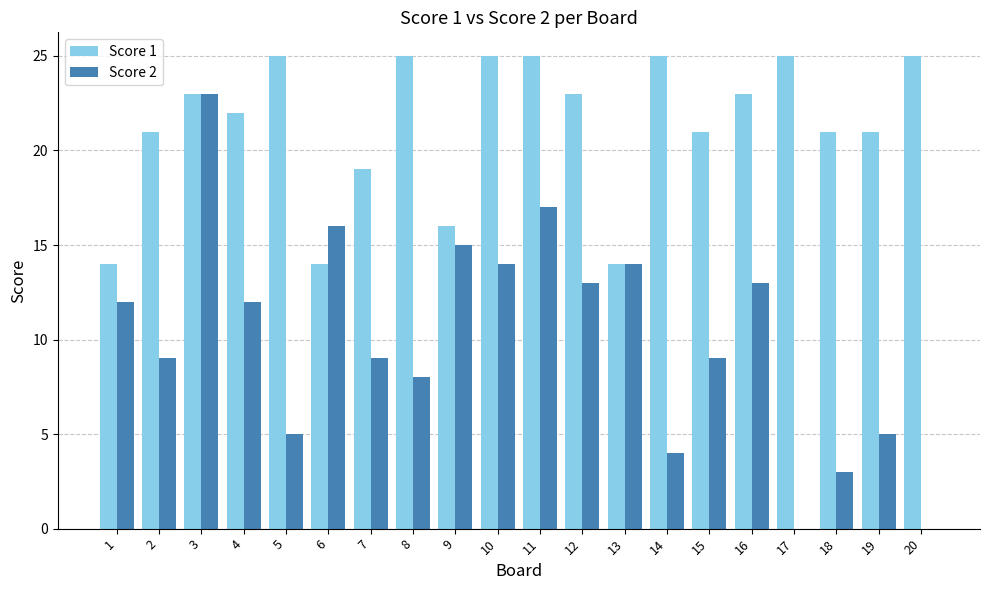

Which series has the largest total across all categories?

Score 1